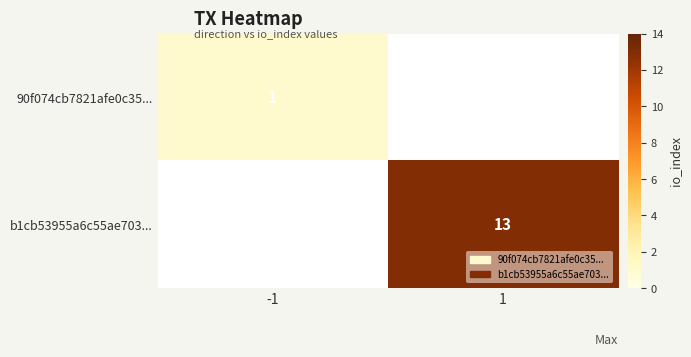

At which category does the chart reach its peak across all series?

1